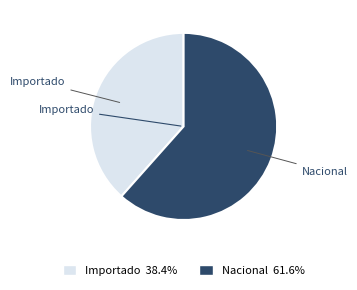

Is it true that Nacional is 73% of the pie?

False